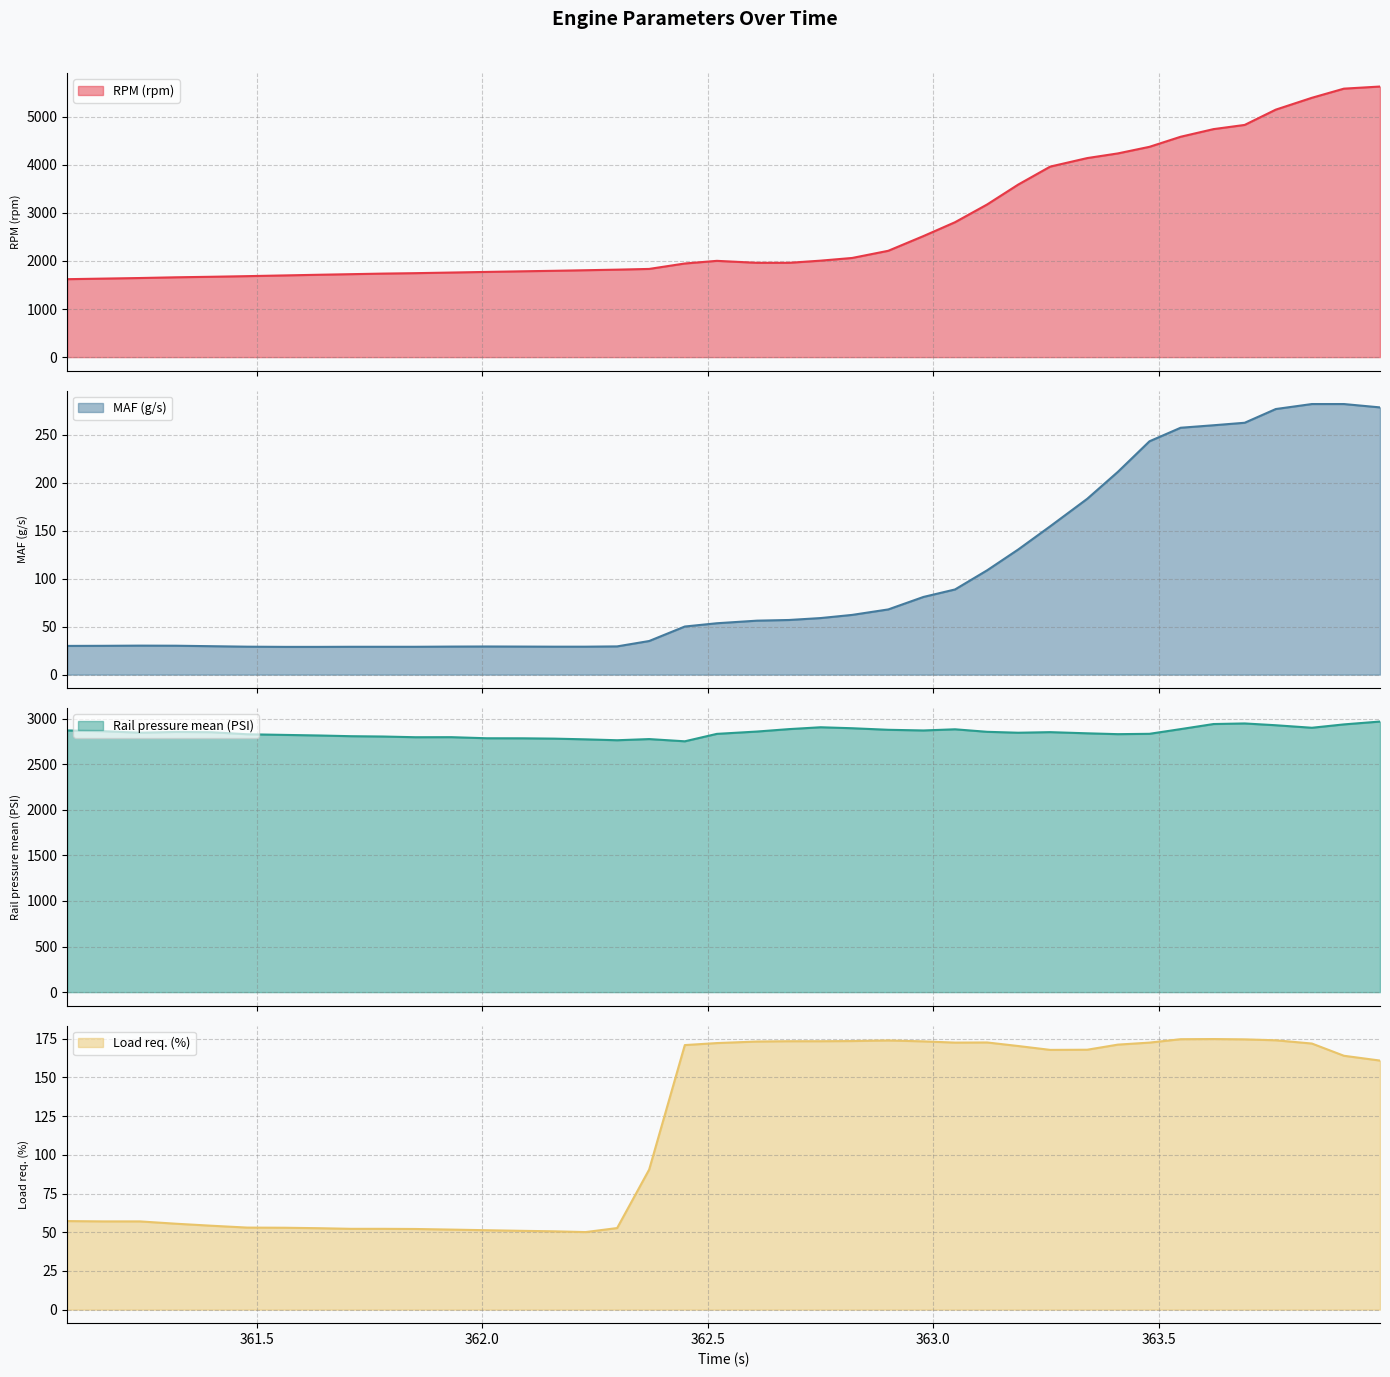

What is the lowest value of the Load req. (%) series?

50.1